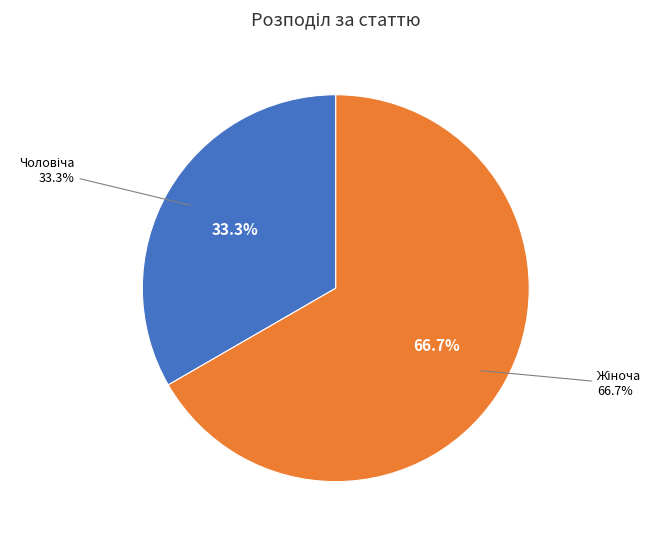

To the nearest percent, what is the average slice percentage?

50%